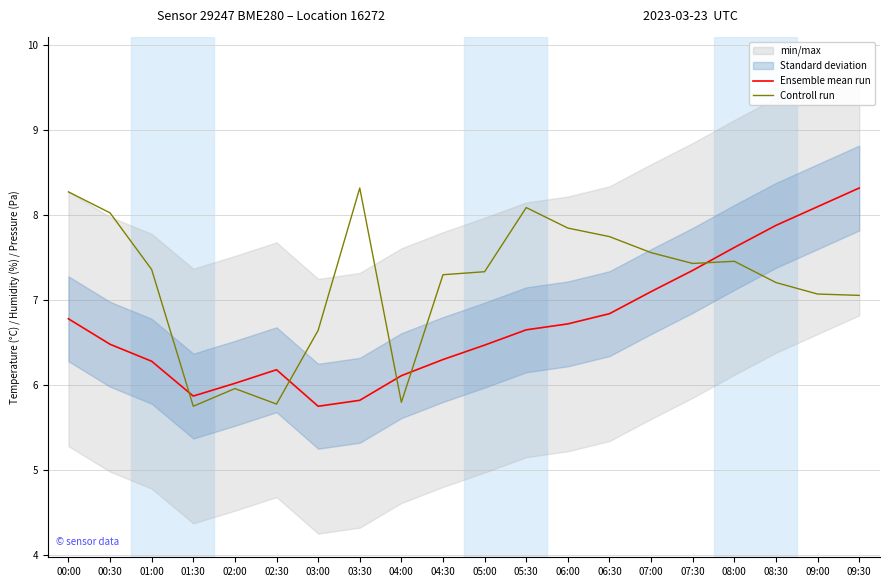

Is the value of Ensemble mean run at 04:30 greater than the value of Controll run at 09:30?

No